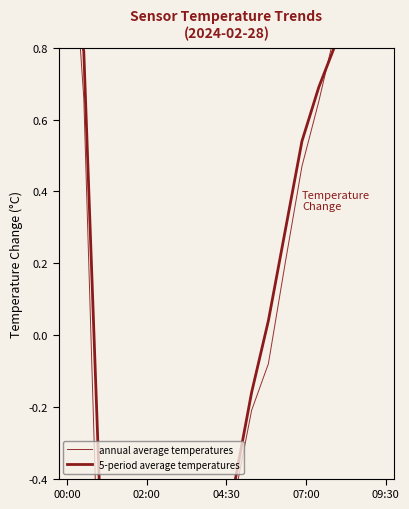

What is the difference between the second highest and second lowest values in the 5-period average temperatures series?

2.3